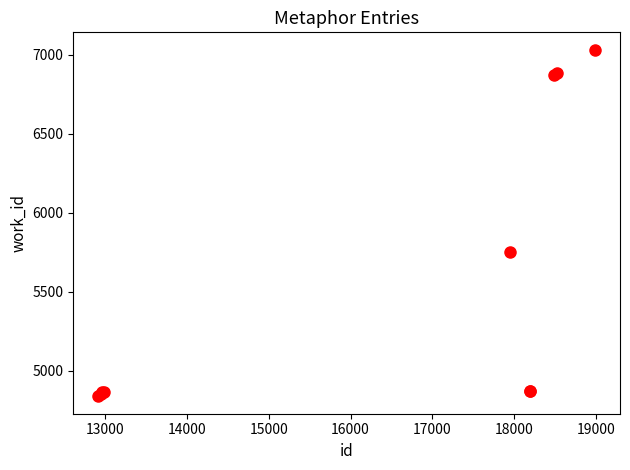

What Y value in the scatter plot is closest to 5935?

5751